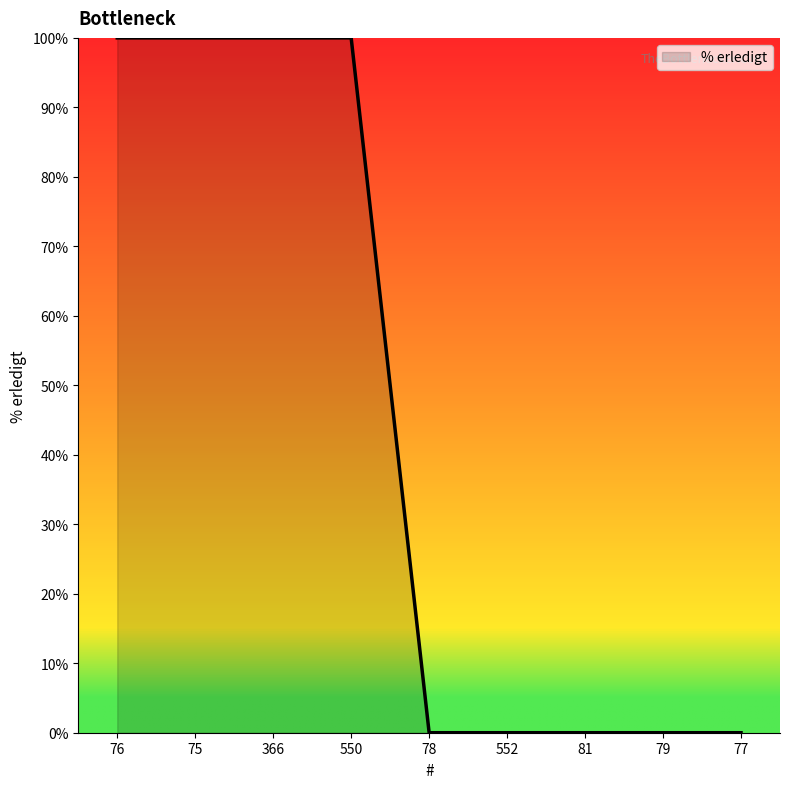

What is the greatest value displayed?

100